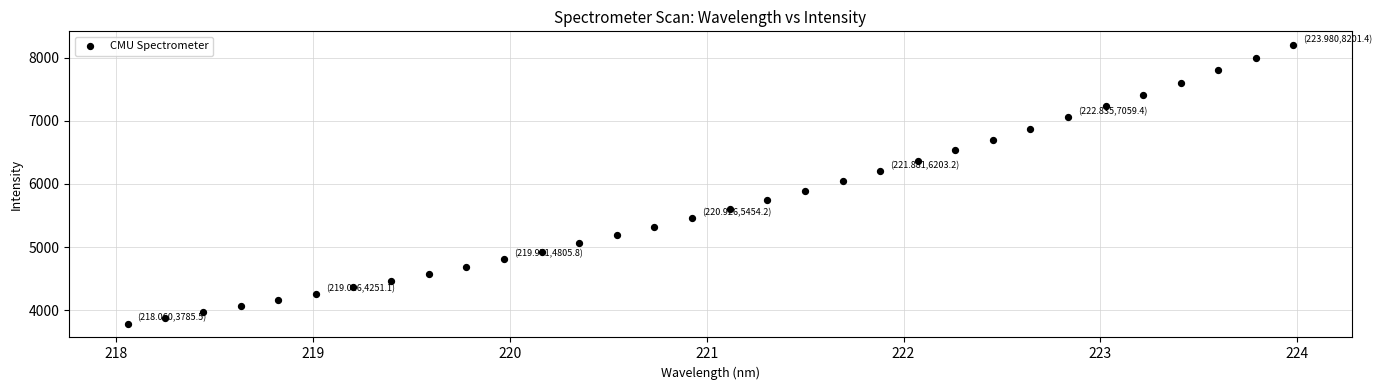

What is the range of Y values (max minus min)?

4415.9